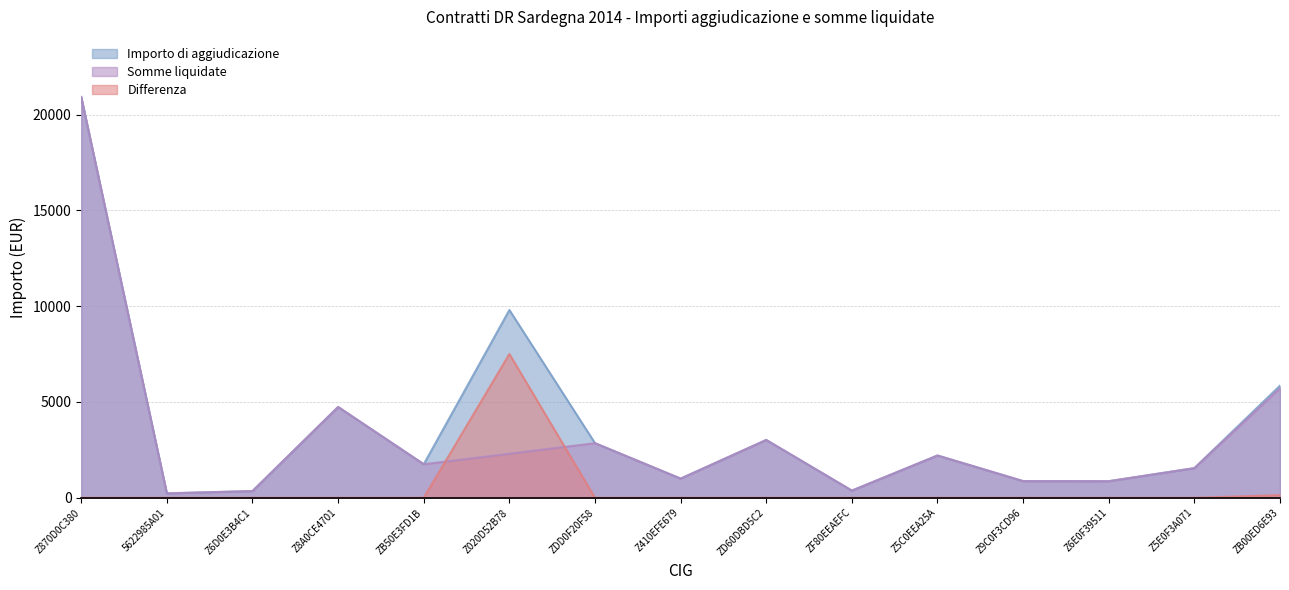

Where does the Somme liquidate series first go above 1750?

Z870D0C380